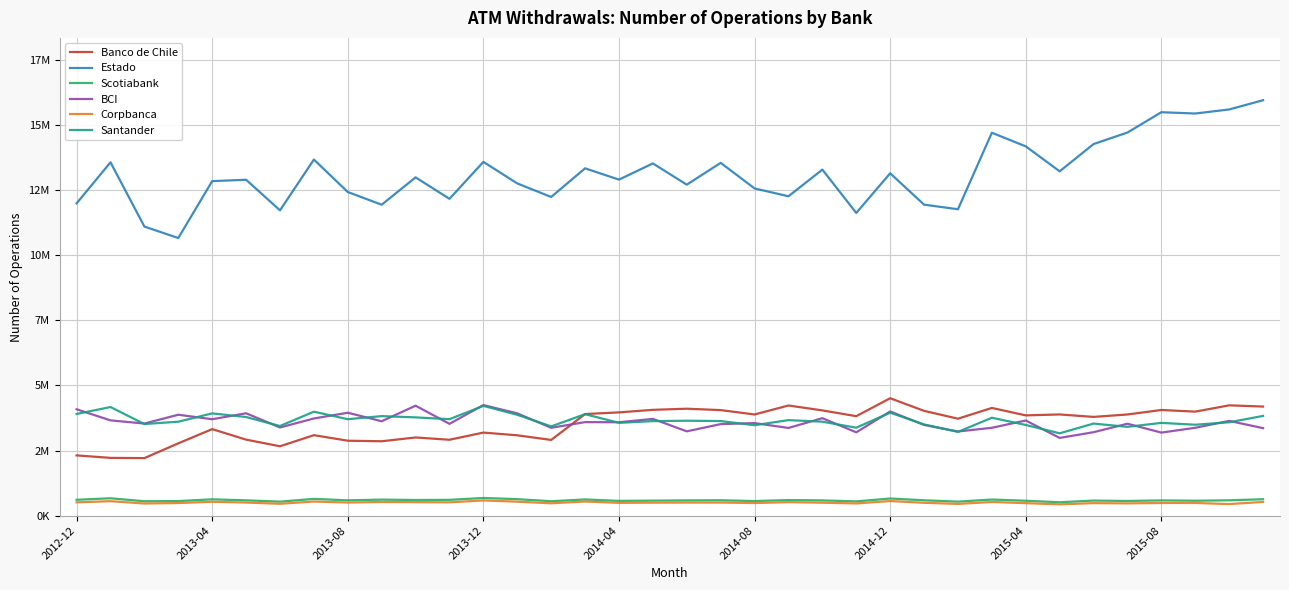

Which series has the largest total across all categories?

Estado